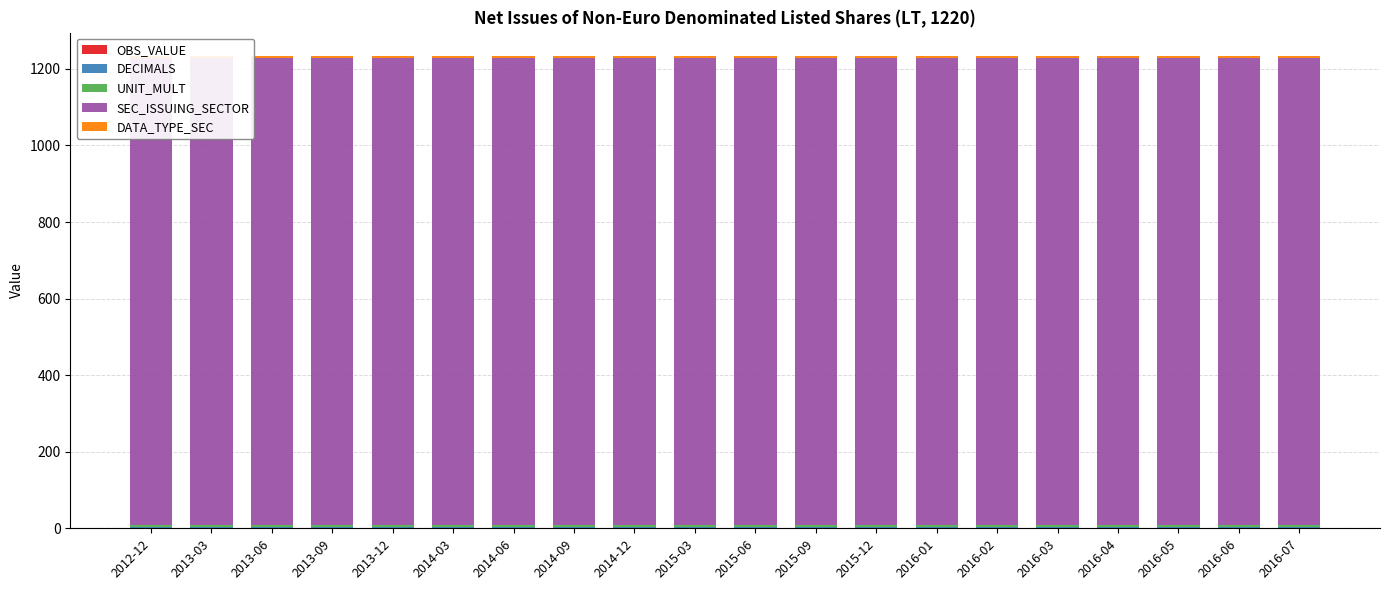

Rank the categories by UNIT_MULT value from lowest to highest.

2012-12, 2013-03, 2013-06, 2013-09, 2013-12, 2014-03, 2014-06, 2014-09, 2014-12, 2015-03, 2015-06, 2015-09, 2015-12, 2016-01, 2016-02, 2016-03, 2016-04, 2016-05, 2016-06, 2016-07